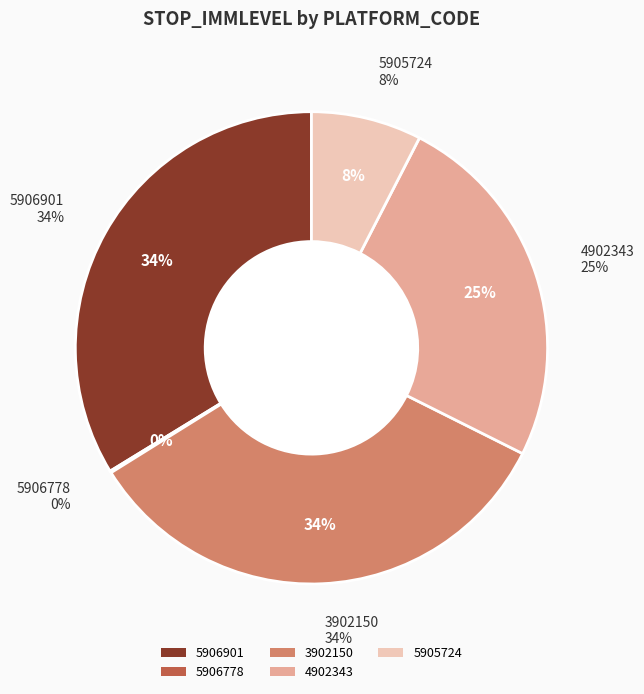

To the nearest percent, what is the average slice percentage?

20%